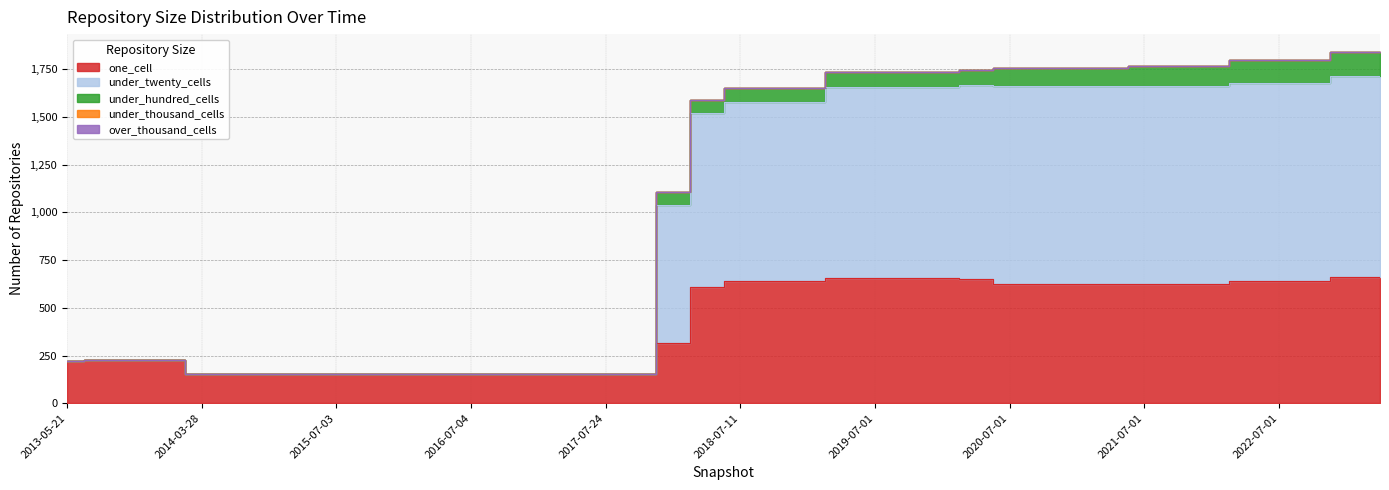

True or false: under_thousand_cells has more than 1 interior local peaks.

False